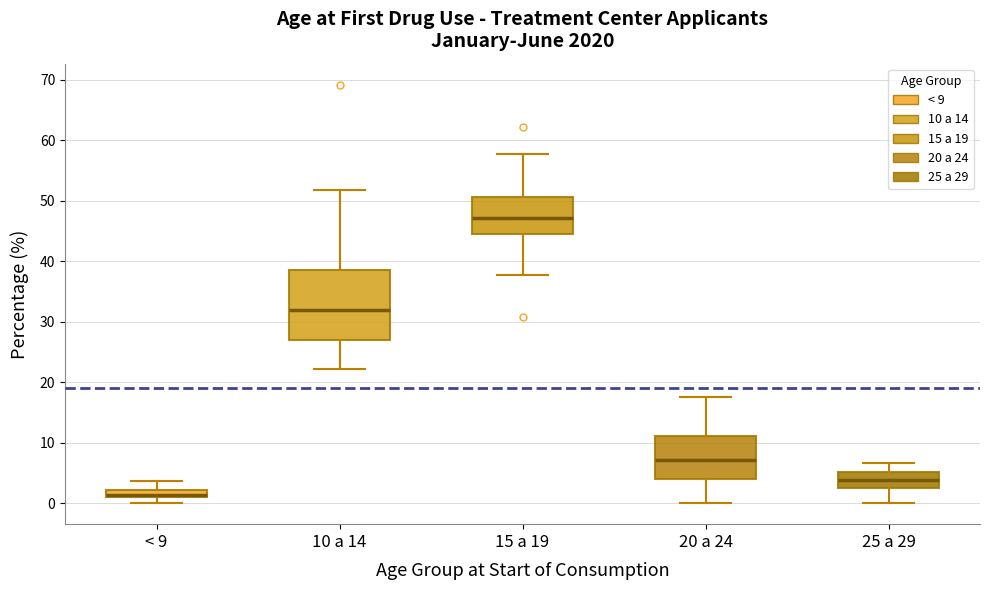

Comparing the boxes themselves (not the whiskers), which one is the tallest?

10 a 14